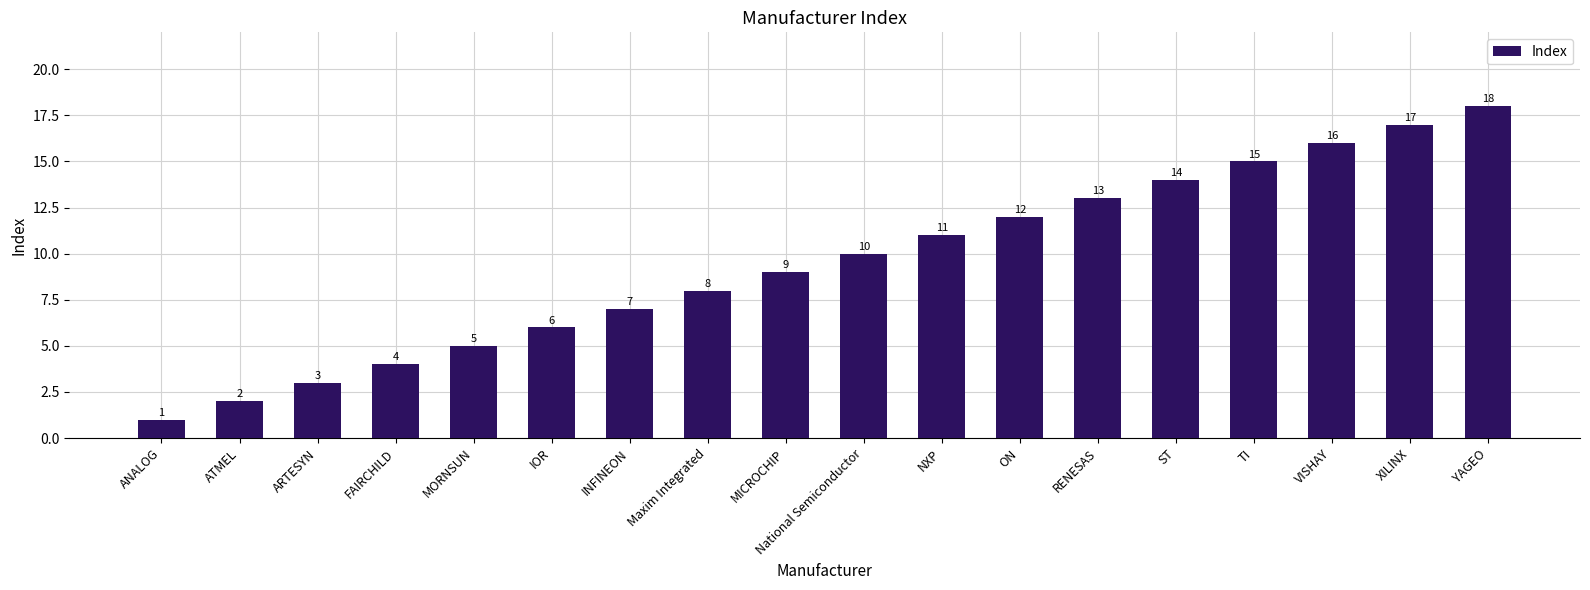

The value at ATMEL is 2. True or false?

True